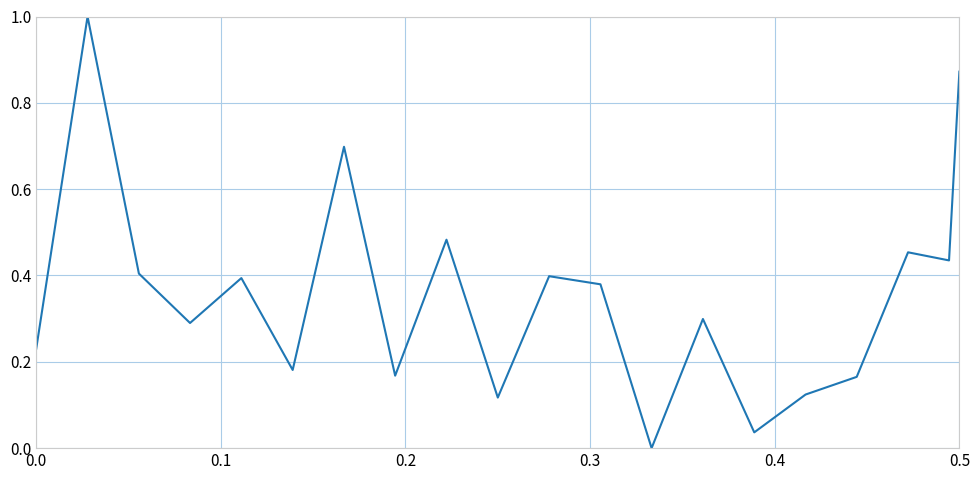

Count the number of values greater than 0.

19